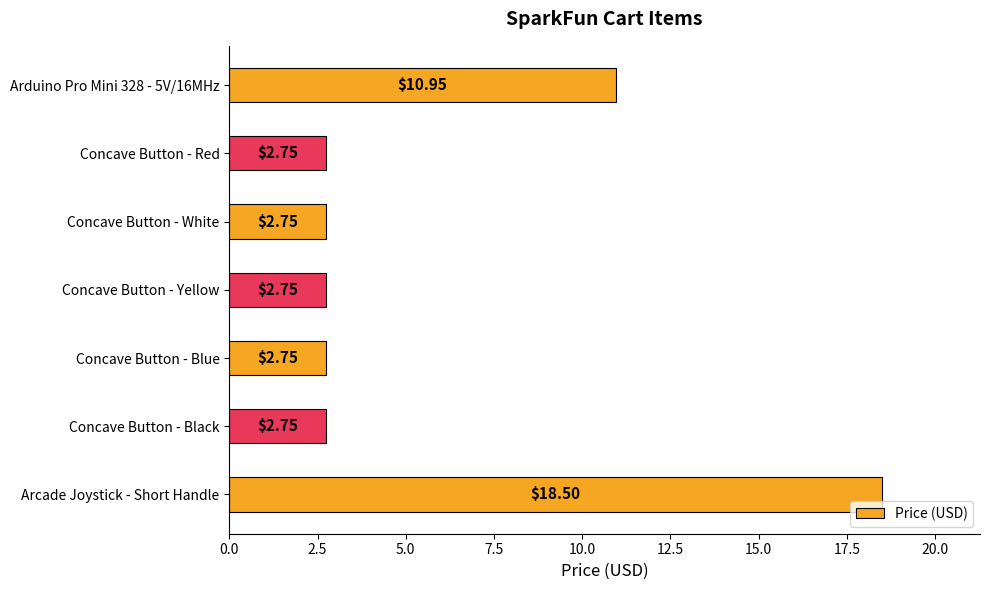

Which label corresponds to the largest value in the chart?

Arcade Joystick - Short Handle